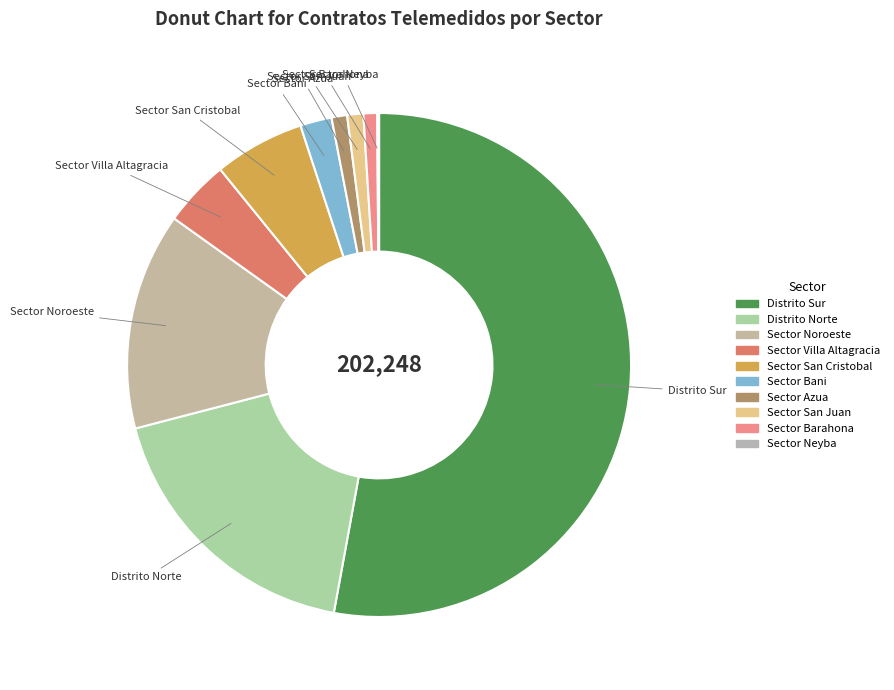

To the nearest percent, what percentage of the pie is Sector San Juan?

1%